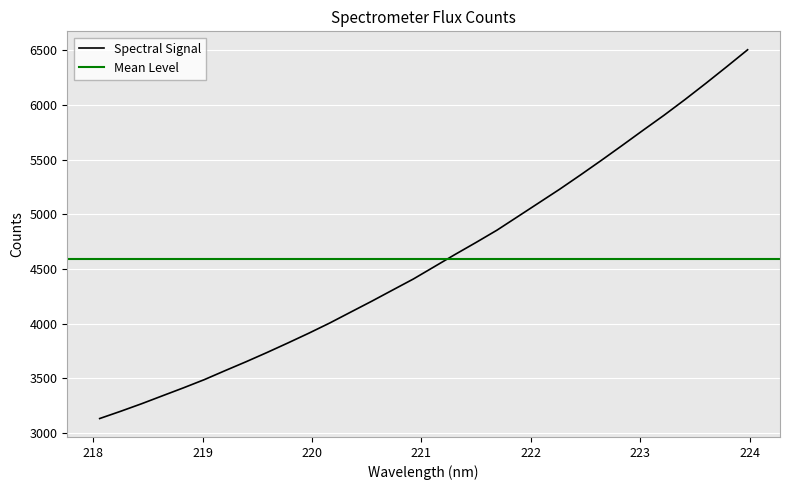

What is the maximum value for Spectral Signal?

6505.5